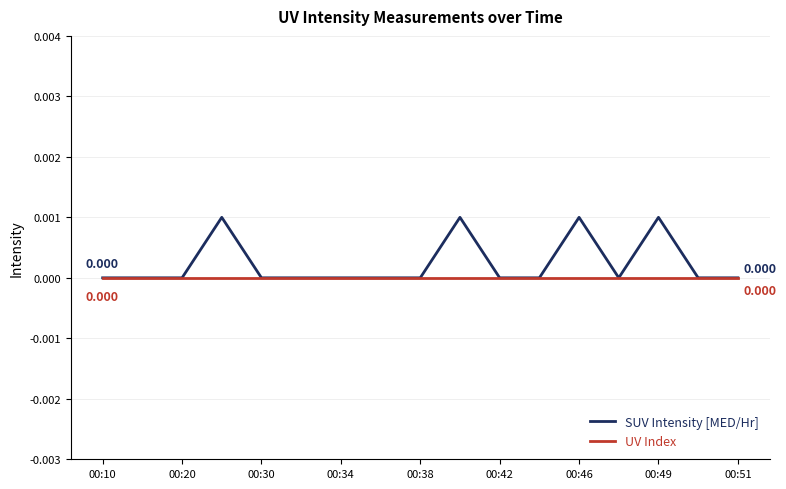

Which series has the largest range (max minus min)?

SUV Intensity [MED/Hr]